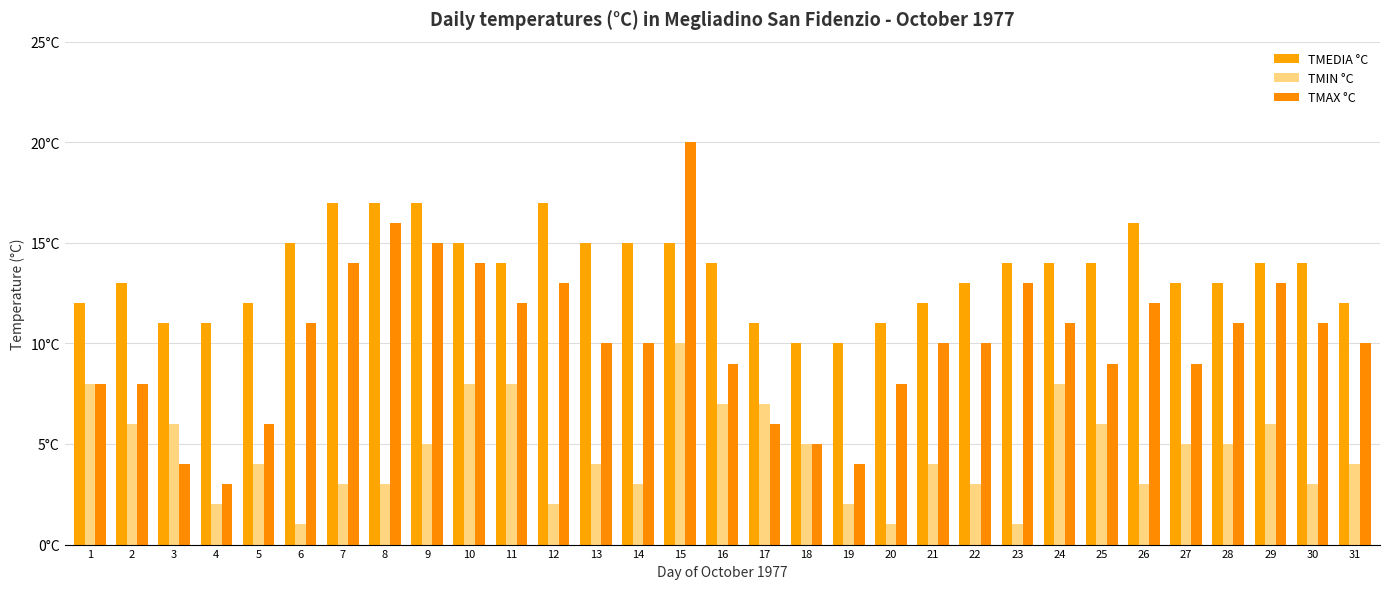

Reading left to right, what are all the values shown in this chart?

TMEDIA °C: 12	13	11	11	12	15	17	17	17	15	14	17	15	15	15	14	11	10	10	11	12	13	14	14	14	16	13	13	14	14	12
TMIN °C: 8	6	6	2	4	1	3	3	5	8	8	2	4	3	10	7	7	5	2	1	4	3	1	8	6	3	5	5	6	3	4
TMAX °C: 8	8	4	3	6	11	14	16	15	14	12	13	10	10	20	9	6	5	4	8	10	10	13	11	9	12	9	11	13	11	10